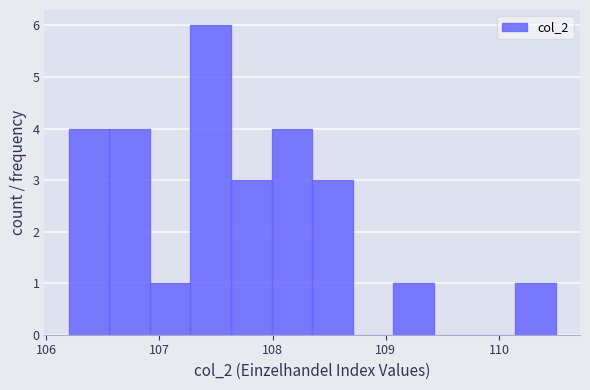

Around what value on the x-axis is the tallest bar? Give the approximate position of its centre, as read against the axis.

107.5